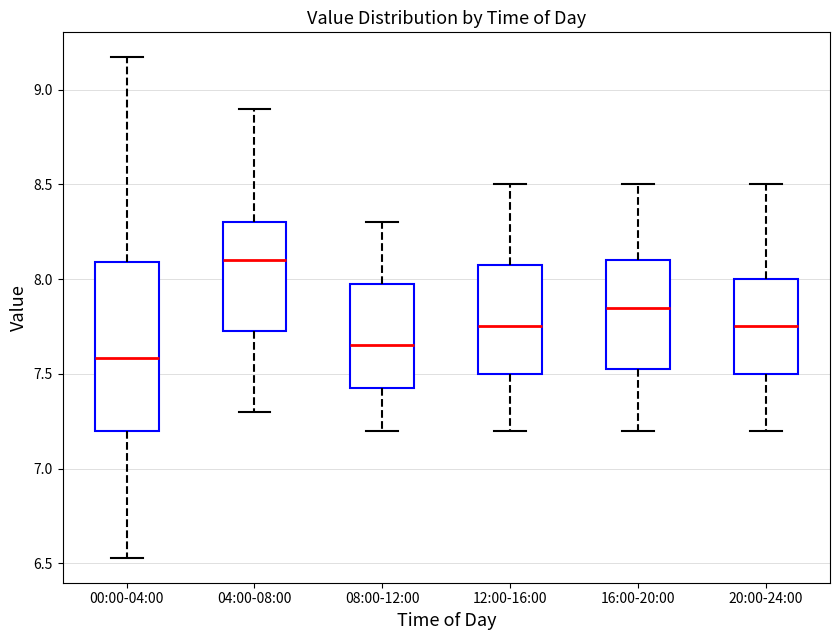

Reading left to right, transcribe this box plot: for each box, give where its median line is, the range the box spans, and where its two whiskers end, as read against the y-axis. The values are not printed on the chart, so give them approximately, as read against the axis.

00:00-04:00: median 7.60, box 7.20 to 8.10, whiskers 6.55 to 9.15
04:00-08:00: median 8.10, box 7.75 to 8.30, whiskers 7.30 to 8.90
08:00-12:00: median 7.65, box 7.45 to 8.00, whiskers 7.20 to 8.30
12:00-16:00: median 7.75, box 7.50 to 8.10, whiskers 7.20 to 8.50
16:00-20:00: median 7.85, box 7.55 to 8.10, whiskers 7.20 to 8.50
20:00-24:00: median 7.75, box 7.50 to 8.00, whiskers 7.20 to 8.50